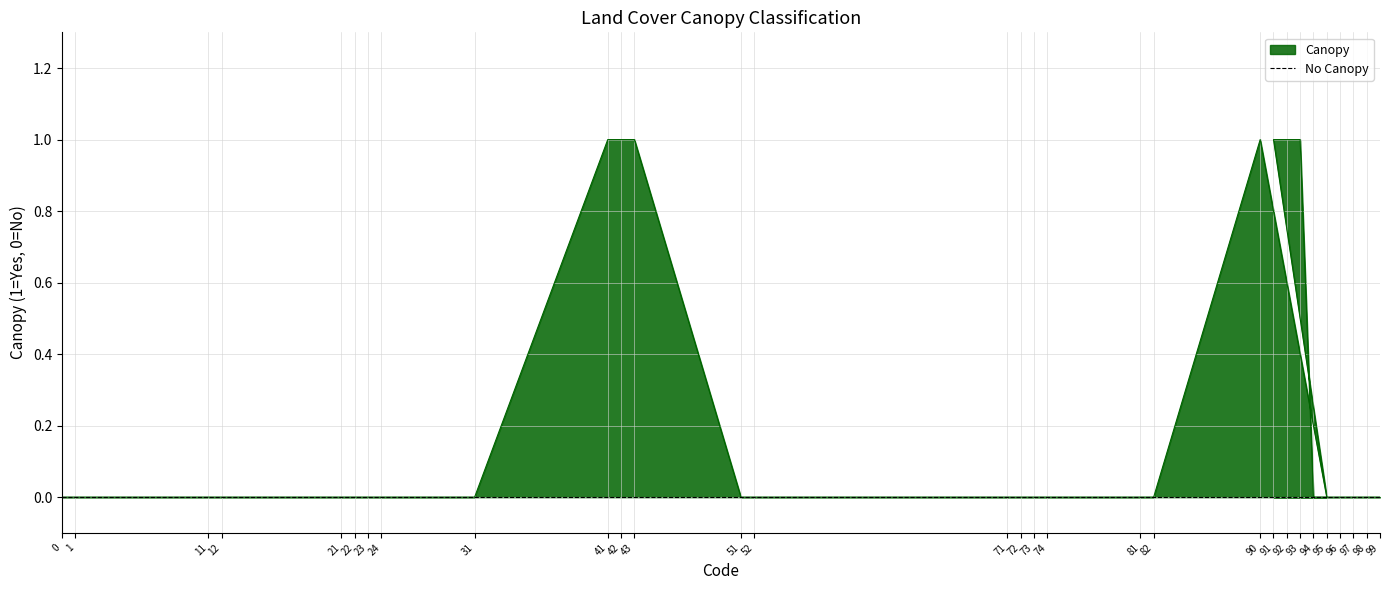

What is the label of the 26th point from the right?

21